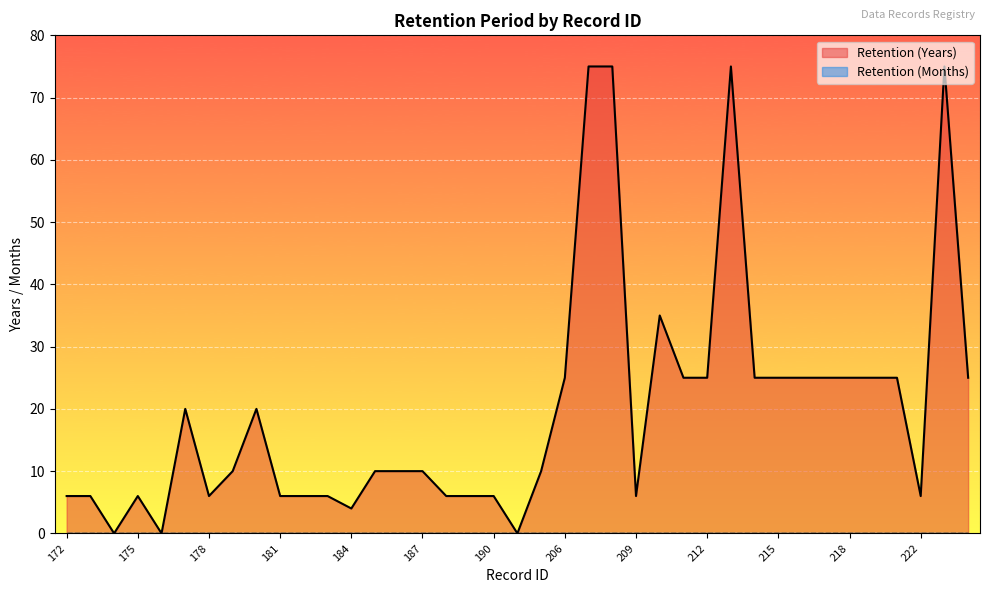

At which category does the chart reach its minimum across all series?

174